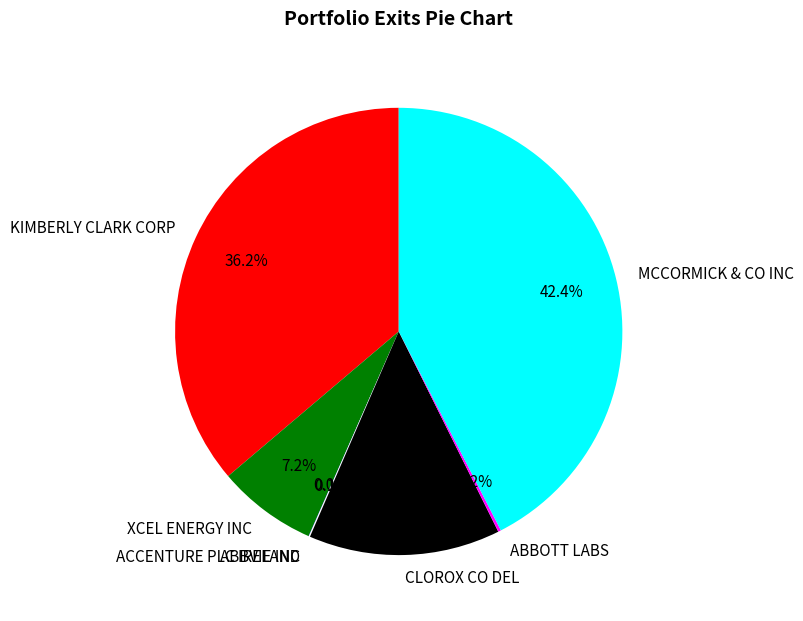

Is the sum of XCEL ENERGY INC and KIMBERLY CLARK CORP greater than half?

No